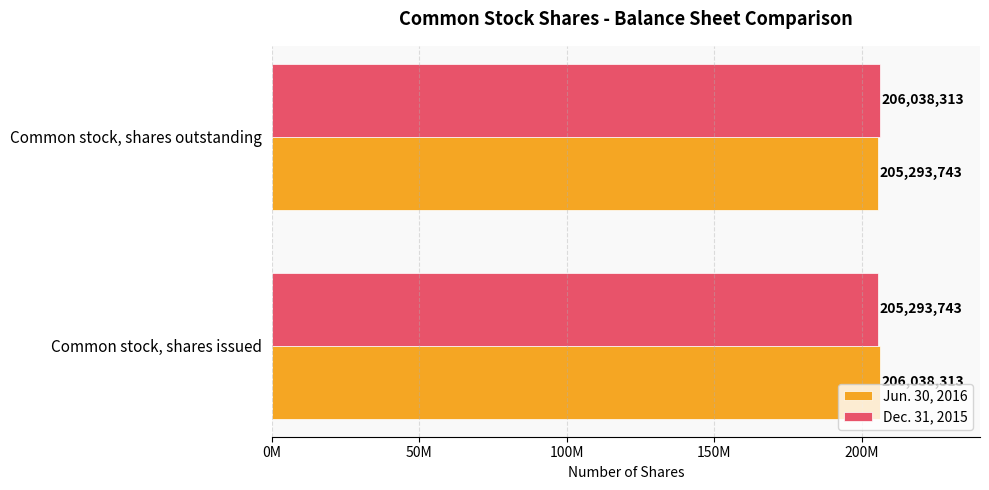

What are all the series names shown in the legend?

Jun. 30, 2016, Dec. 31, 2015